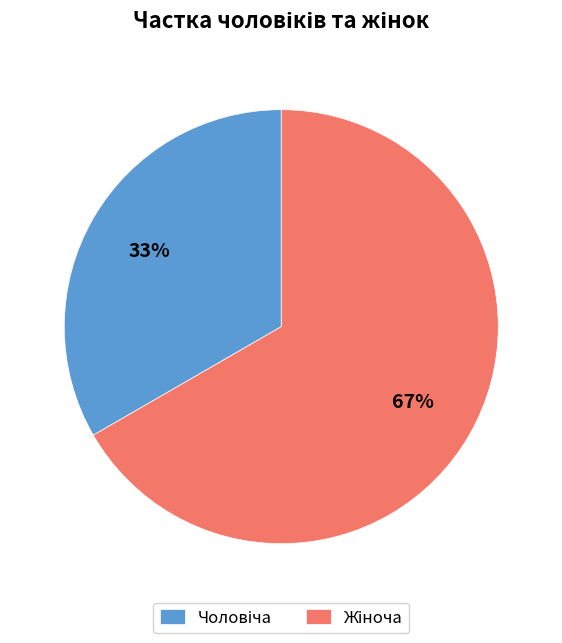

To the nearest percent, what is the average slice percentage?

50%